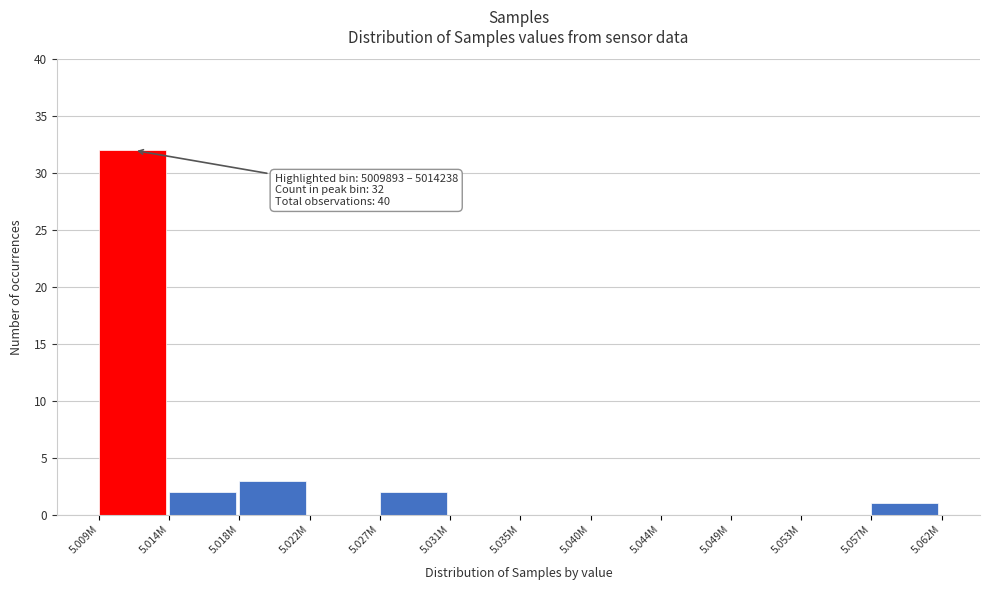

Reading left to right, list all the values displayed in this chart.

5.009M=32	5.014M=2	5.018M=3	5.022M=0	5.027M=2	5.031M=0	5.035M=0	5.040M=0	5.044M=0	5.049M=0	5.053M=0	5.057M=1